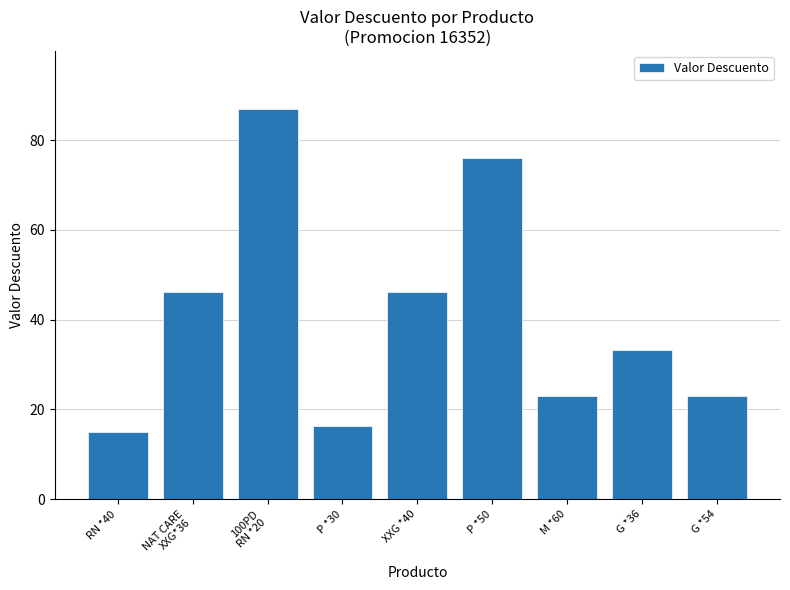

Count the number of data series in this chart.

1